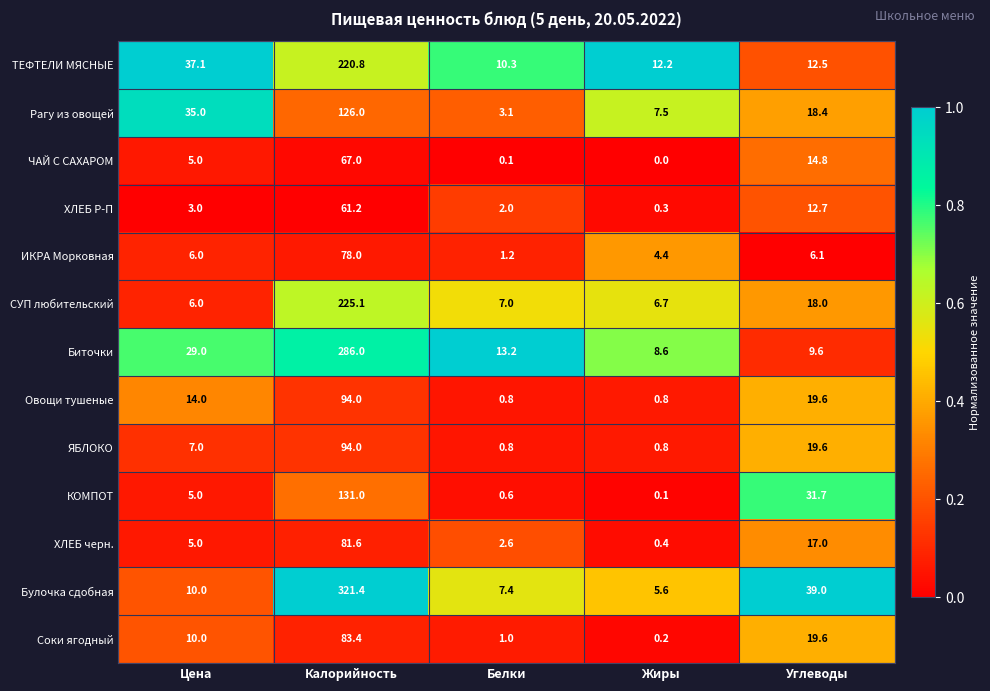

Is it true that Овощи тушеные equals 2.9 at Цена?

False